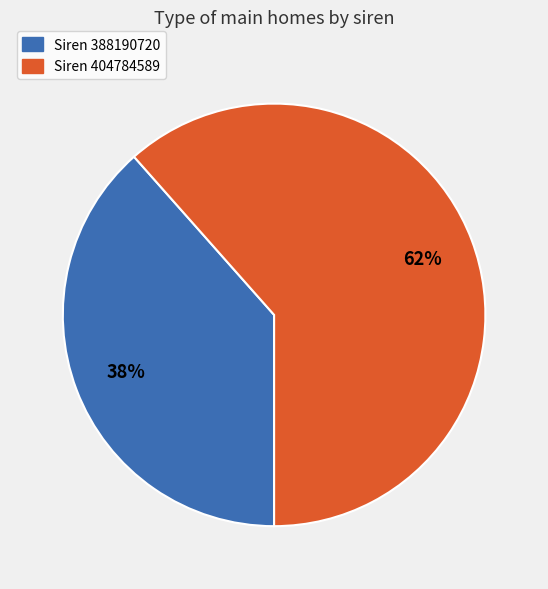

To the nearest percent, what is the average slice percentage?

50%